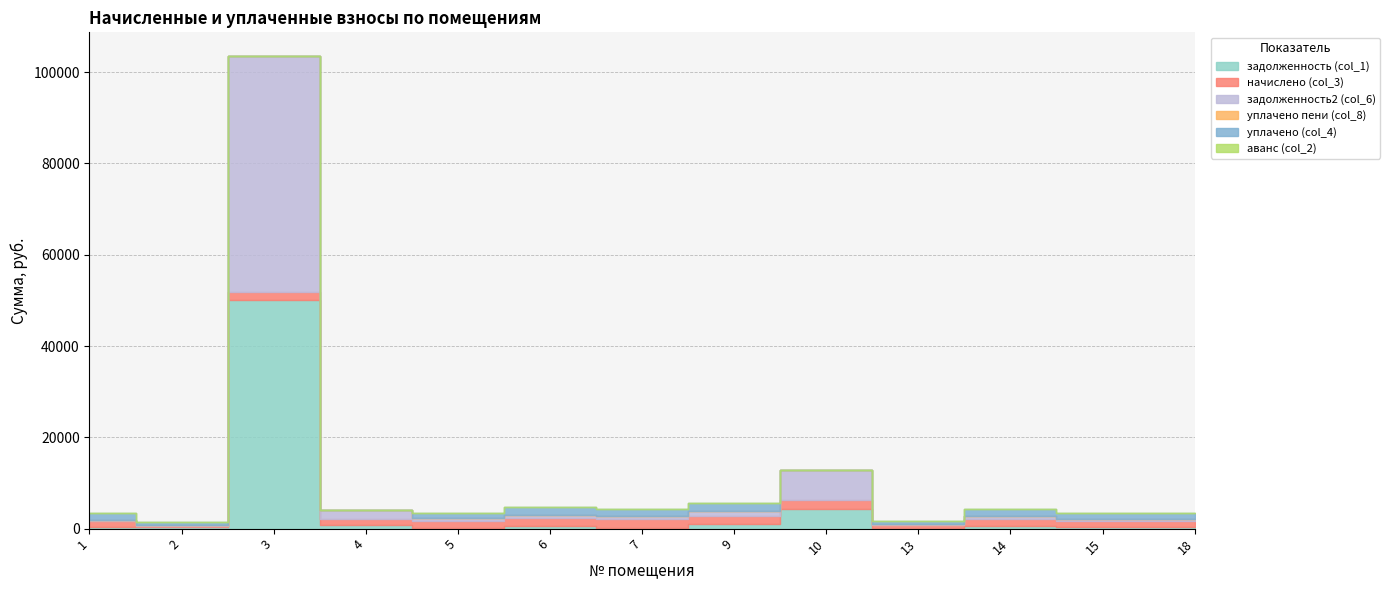

What are all the series names shown in the legend?

задолженность (col_1), начислено (col_3), задолженность2 (col_6), уплачено пени (col_8), уплачено (col_4), аванс (col_2)